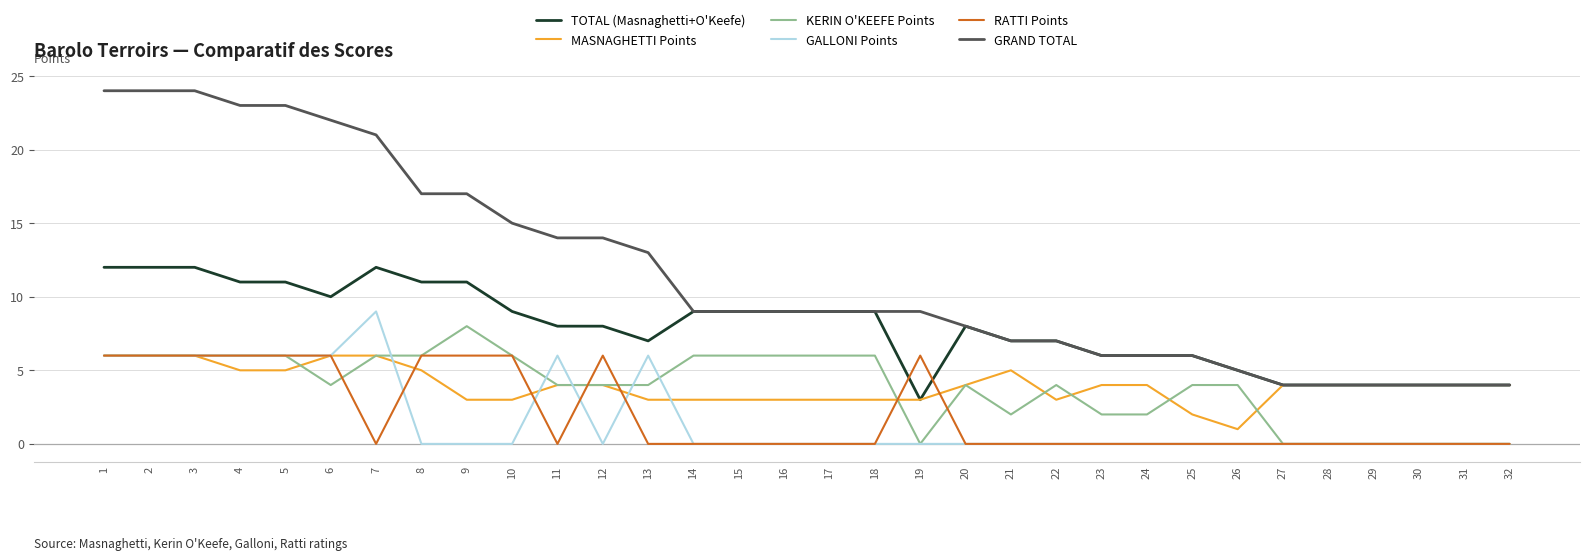

At which label does GALLONI Points reach its peak?

7